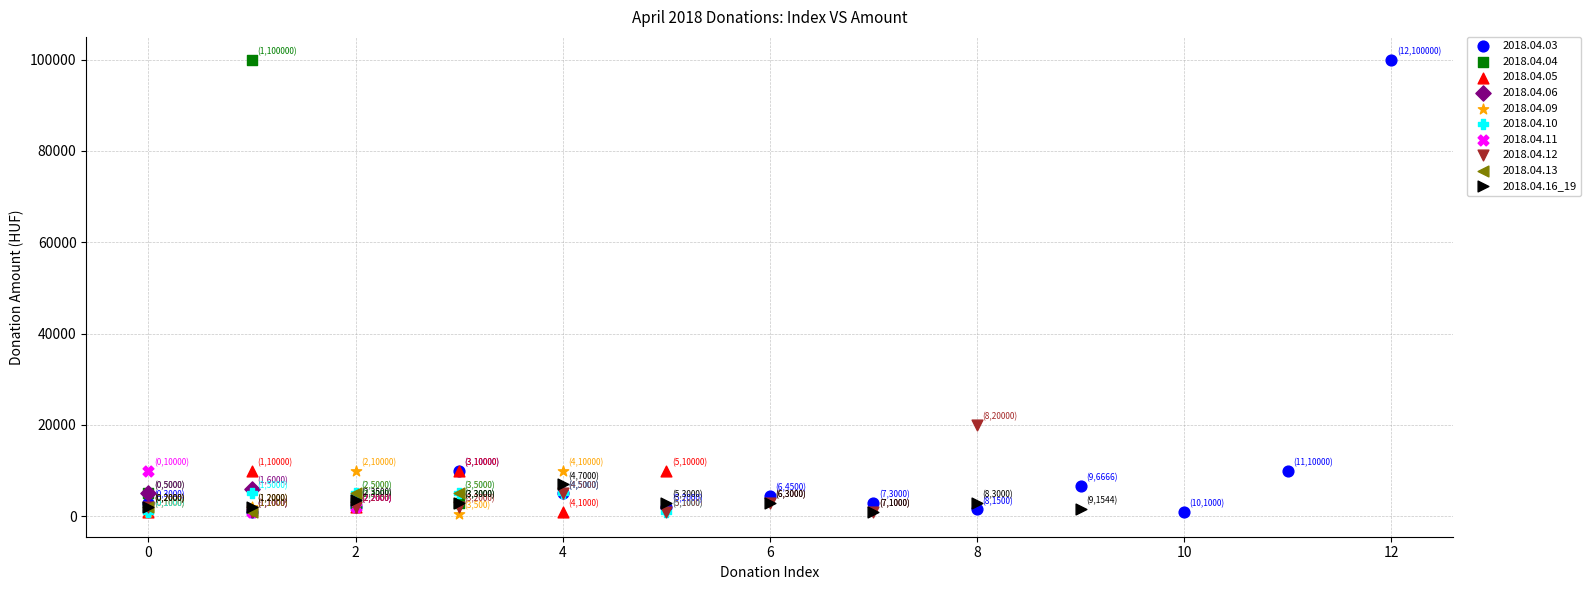

What are all the series names shown in the legend?

2018.04.03, 2018.04.04, 2018.04.05, 2018.04.06, 2018.04.09, 2018.04.10, 2018.04.11, 2018.04.12, 2018.04.13, 2018.04.16_19